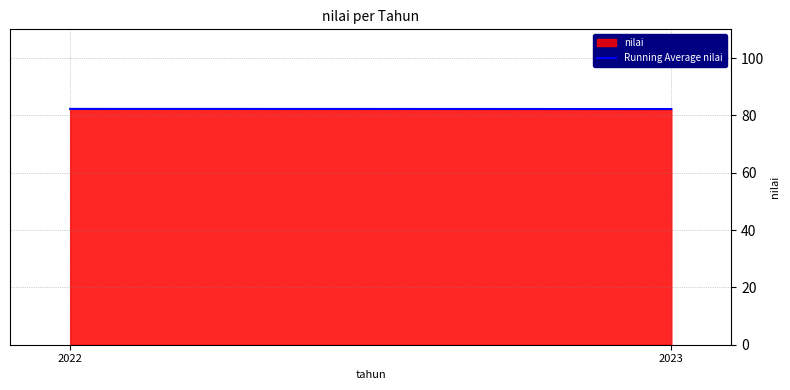

True or false: the data shows 82.2 at 2023.

True